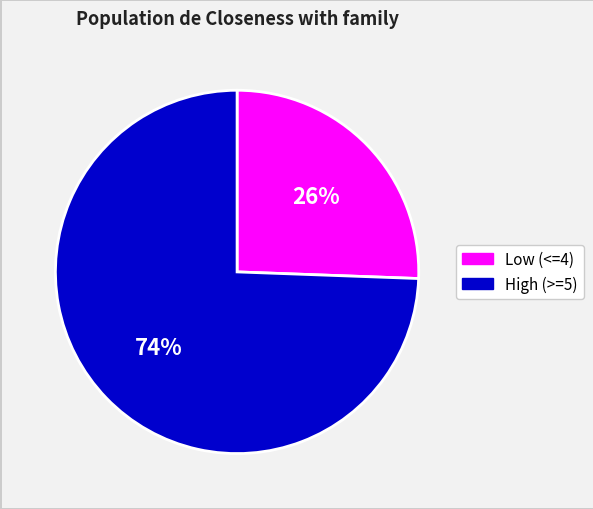

Is there any slice that represents more than half of the pie?

Yes